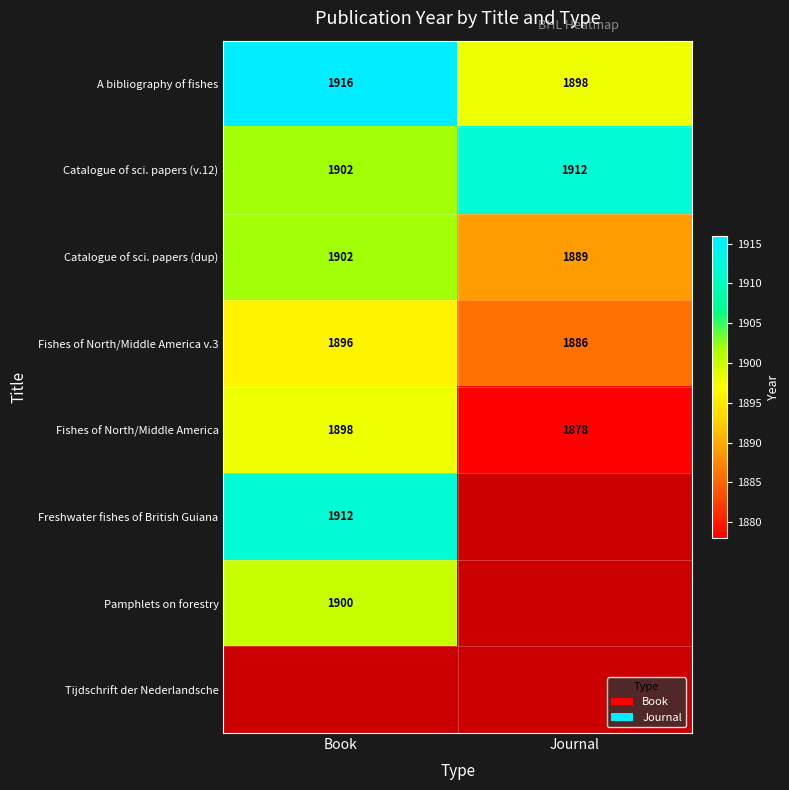

Where is Catalogue of sci. papers (v.12) nearest to the value 1907?

Book